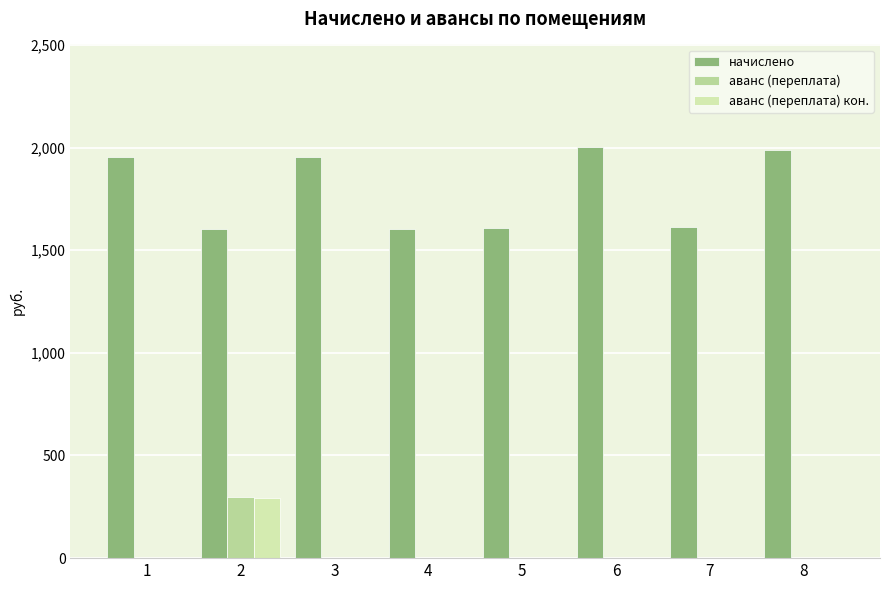

Between 1 and 4, which series saw the biggest shift?

начислено